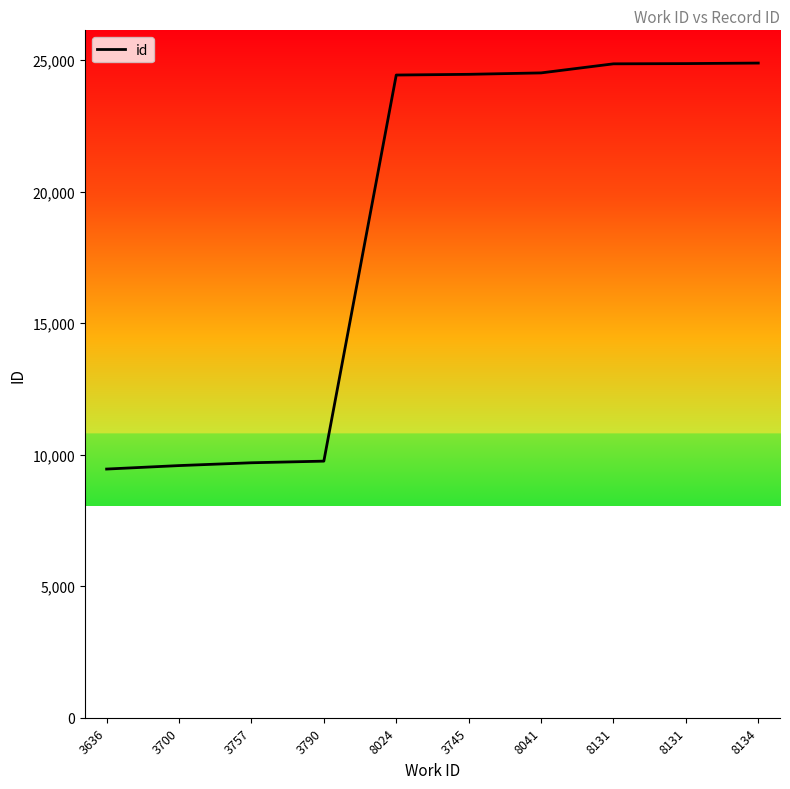

List the labels in order of value, smallest first.

3636, 3700, 3757, 3790, 8024, 3745, 8041, 8131, 8131, 8134